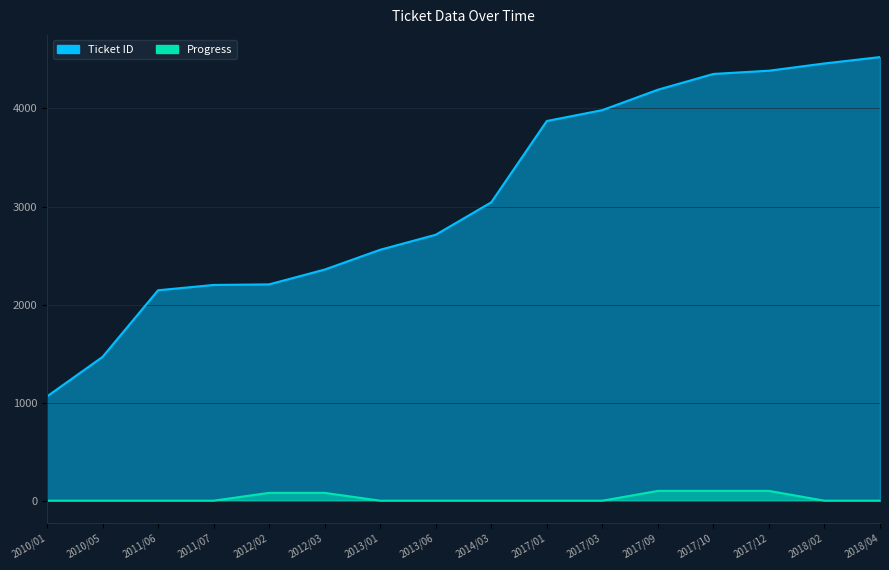

Is it true that Progress equals 0 at 2010/05?

True